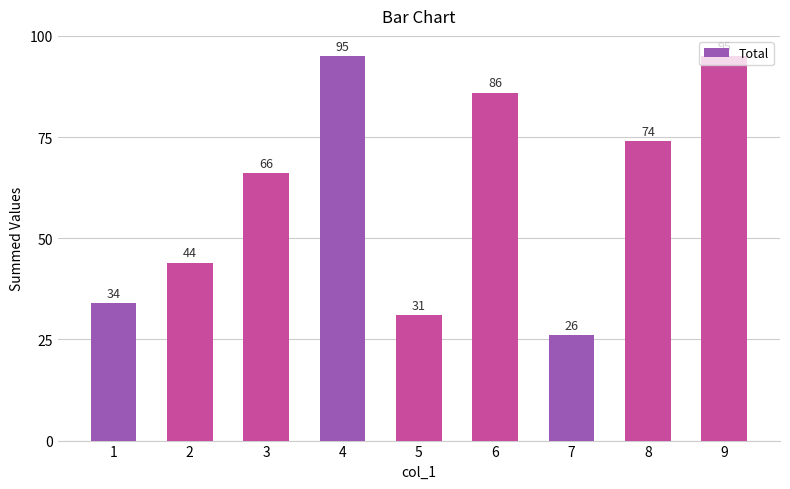

What is the average value?

61